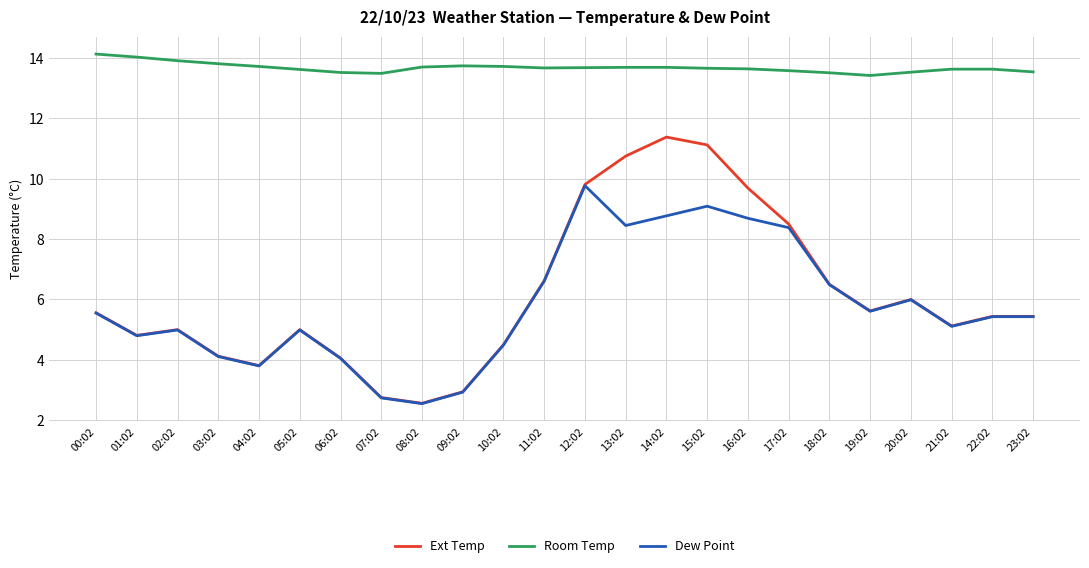

Where is the first local minimum for Dew Point?

01:02